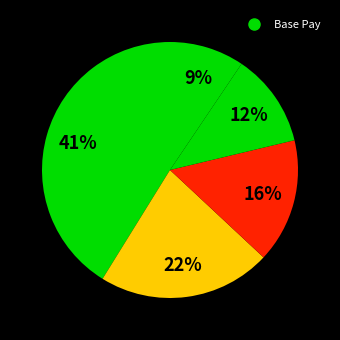

How many segments does this pie chart have?

5